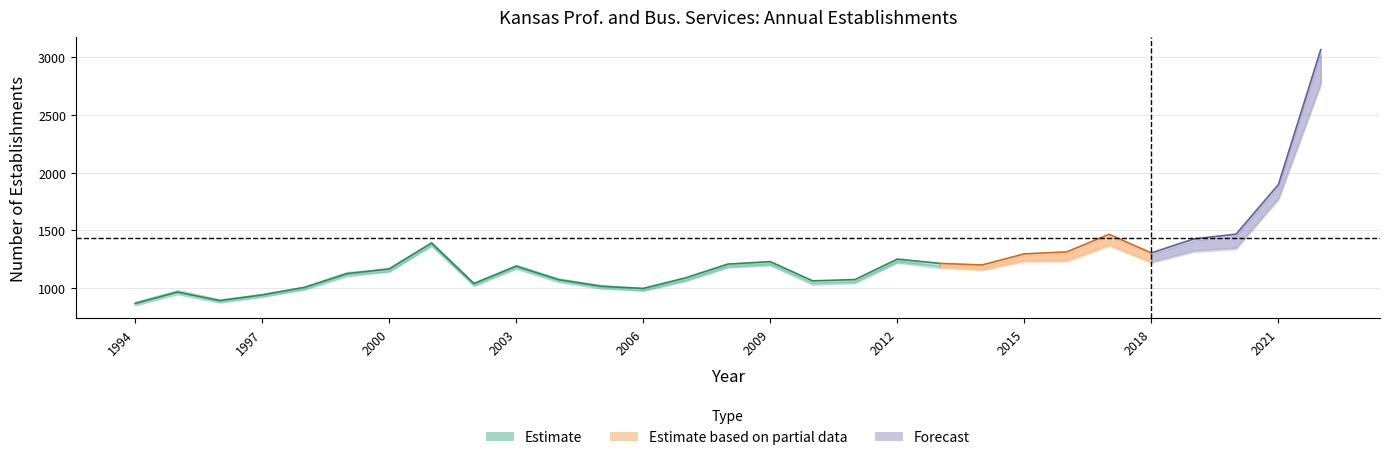

Which category has the highest value in the Total Firms series?

2022